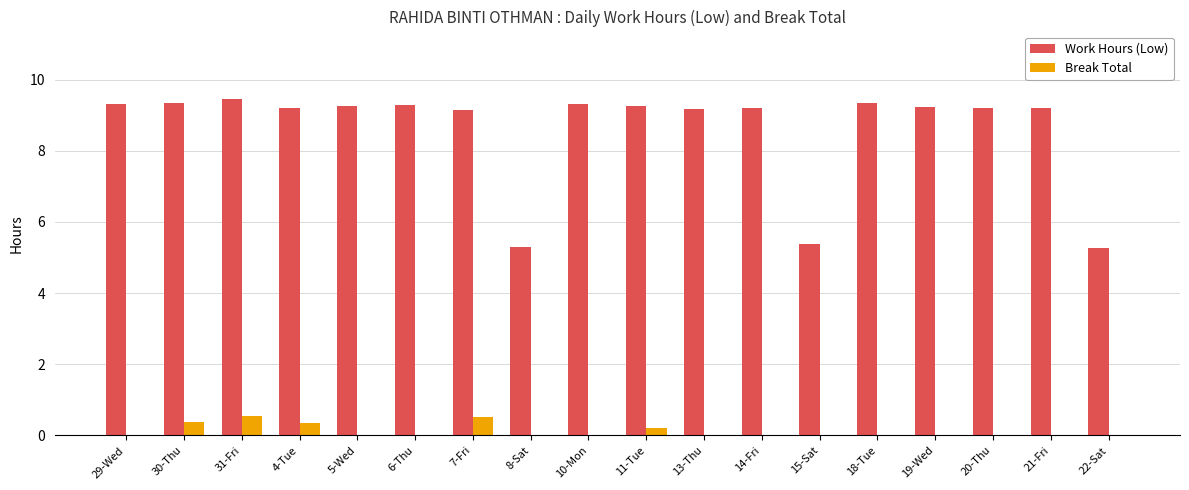

Between 30-Thu and 15-Sat, which series saw the biggest shift?

Work Hours (Low)